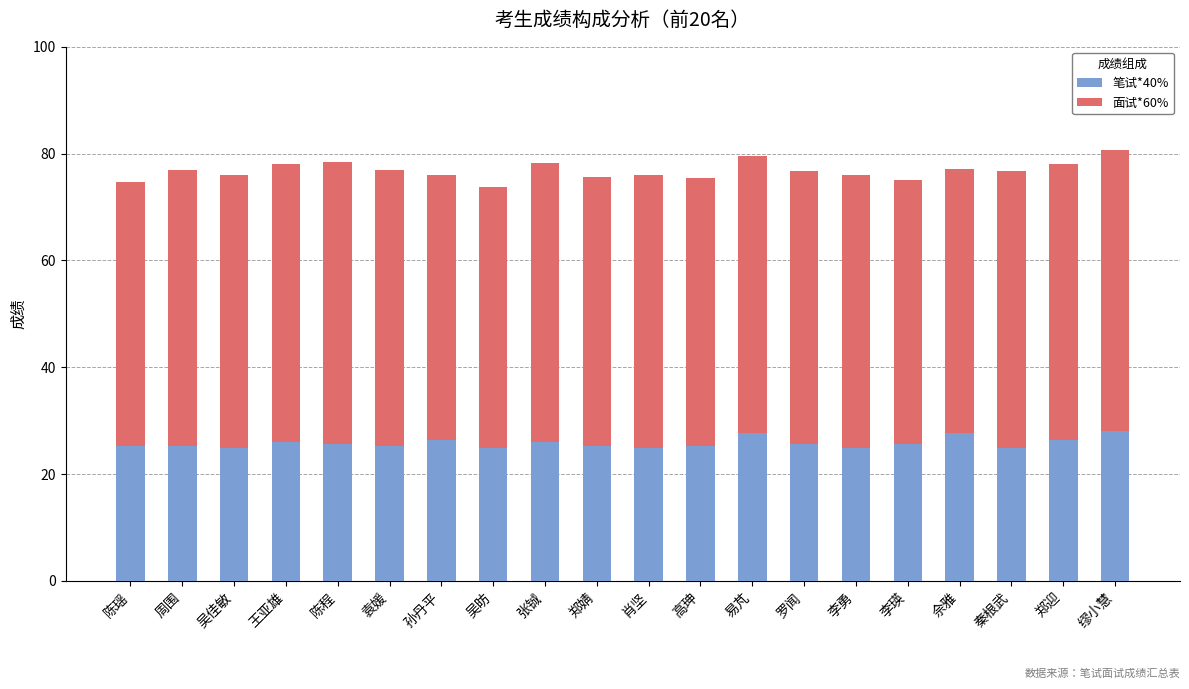

What is the sum of all 笔试*40% values?

514.8